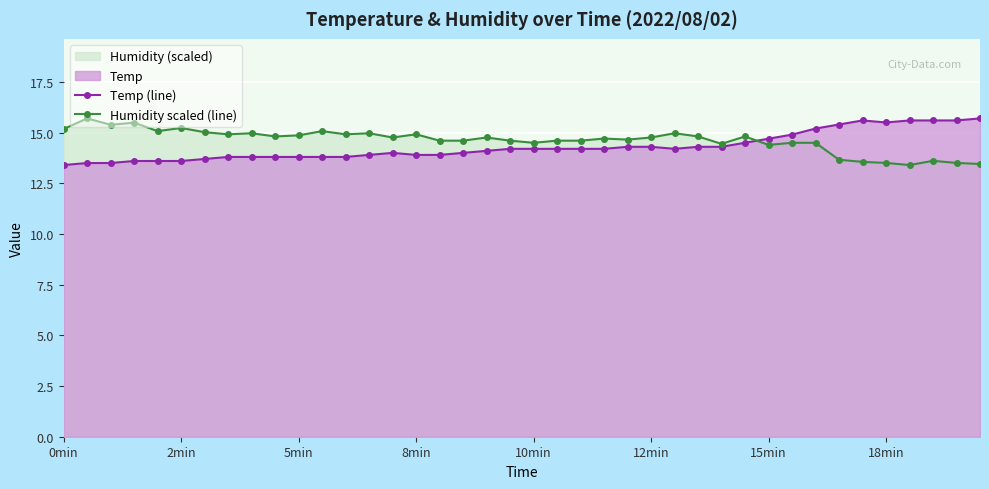

How many lines are shown in the chart?

2